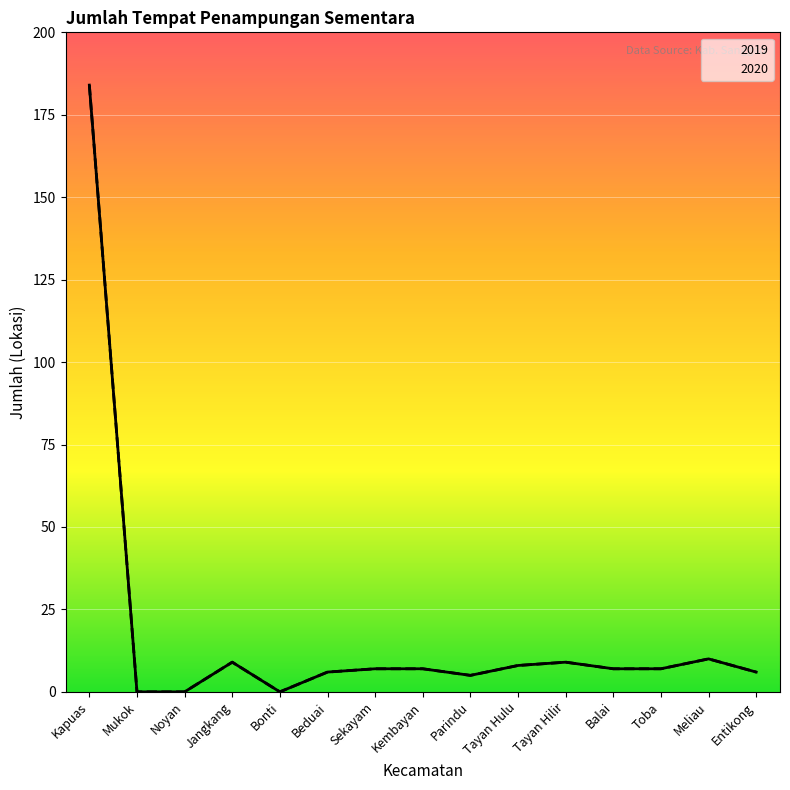

What is the label of the 11th point from the left?

Tayan Hilir